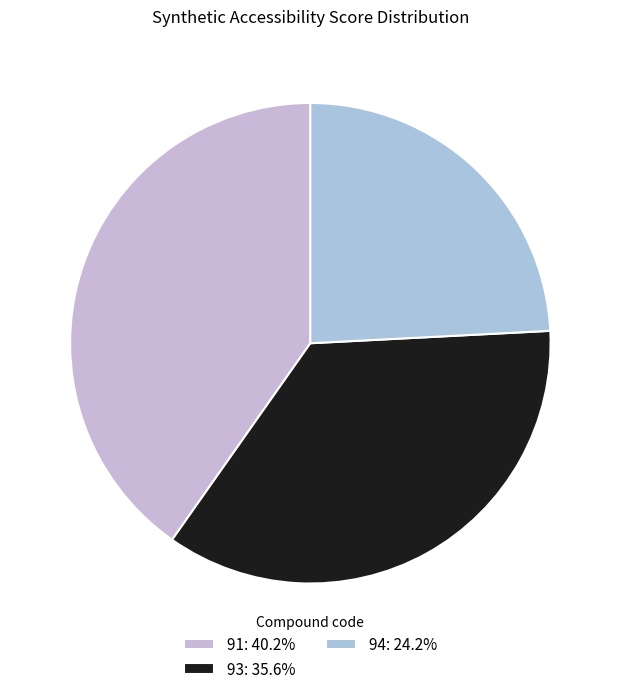

To the nearest percent, what portion does 93 represent?

36%